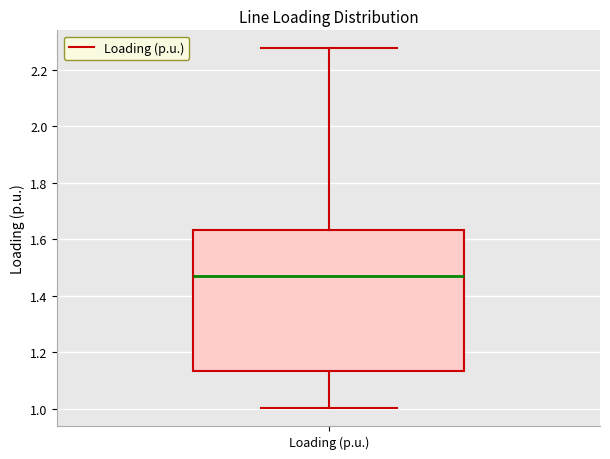

Transcribe this box plot: give where the median line is, the range the box spans, and where the two whiskers end, as read against the y-axis. The values are not printed on the chart, so give them approximately, as read against the axis.

median 1.46, box 1.14 to 1.64, whiskers 1.00 to 2.28